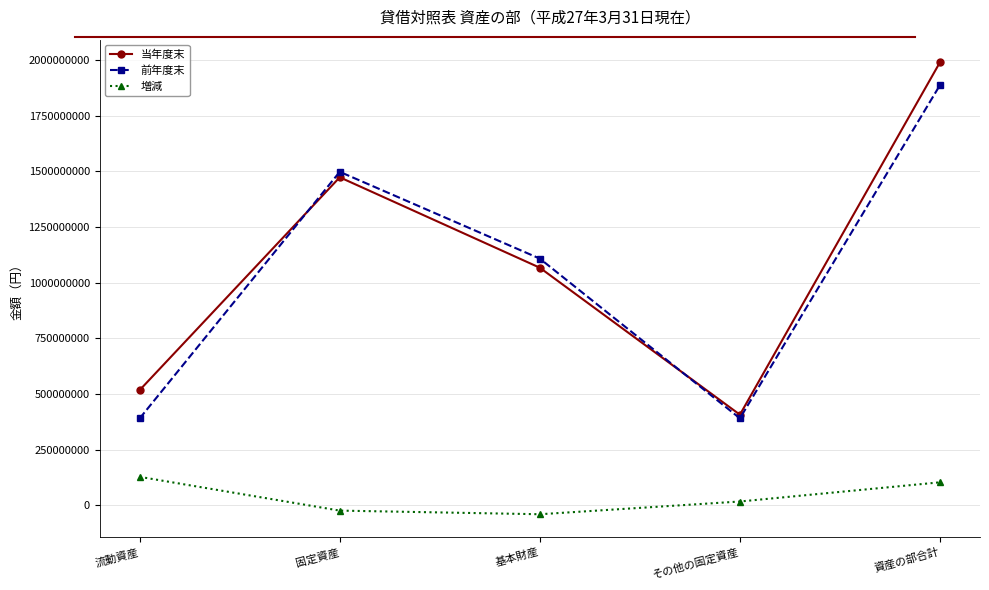

What is the total value across all series at 固定資産?

2947314000